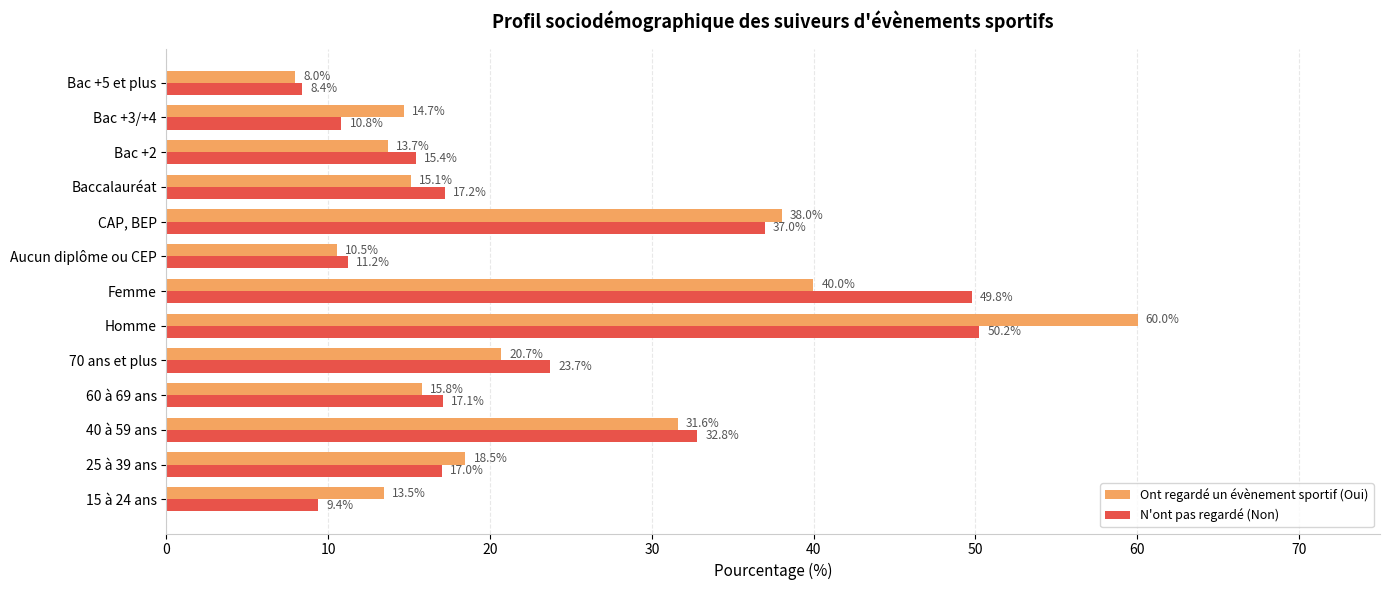

What is the difference between the second highest and minimum values in the Ont regardé un évènement sportif (Oui) series?

32.0